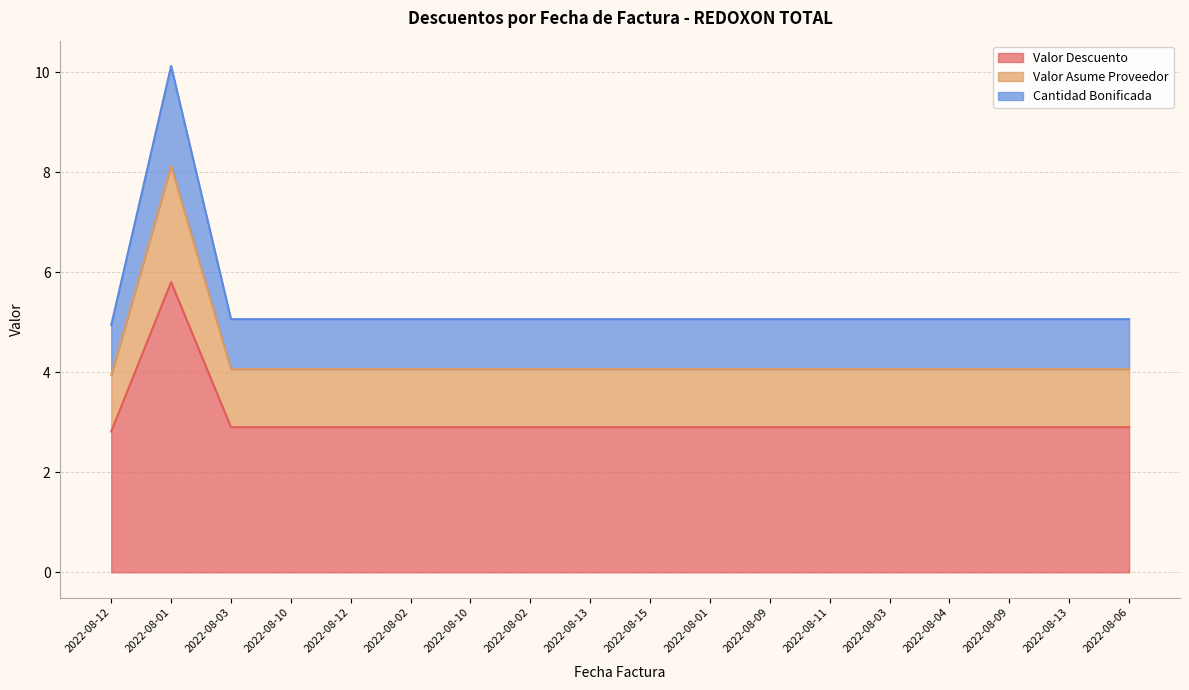

Where is the first local maximum for Valor Asume Proveedor?

2022-08-01